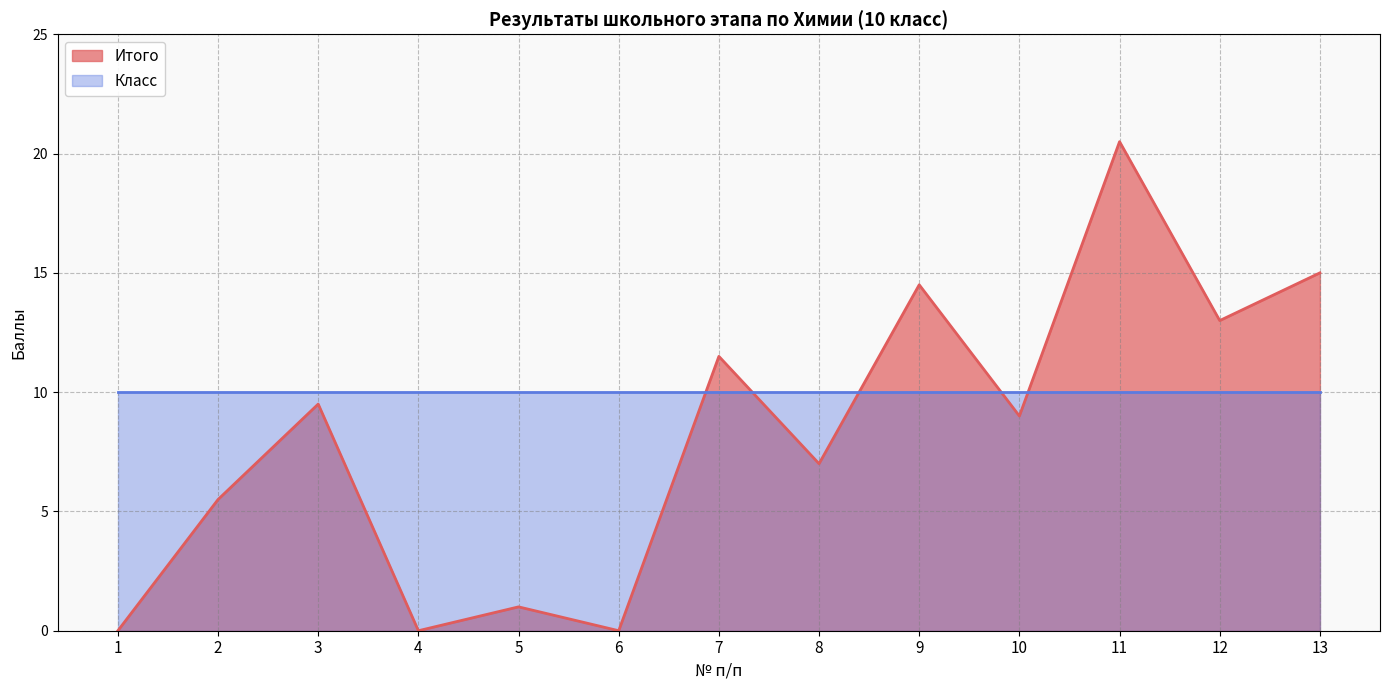

How many values are below 9?

6